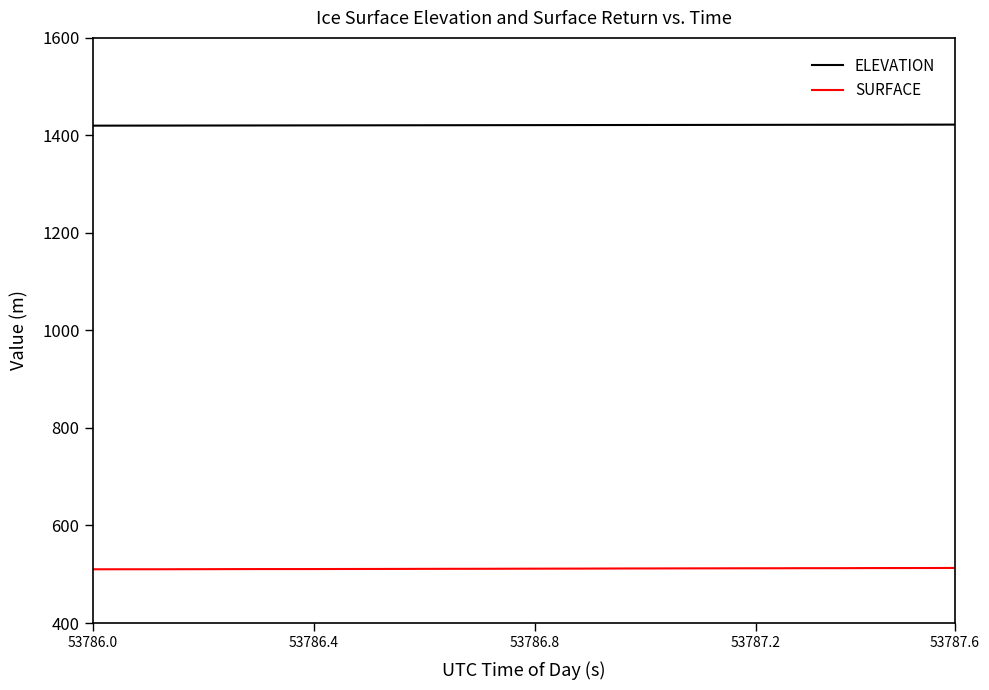

What is the lowest value of the SURFACE series?

510.2